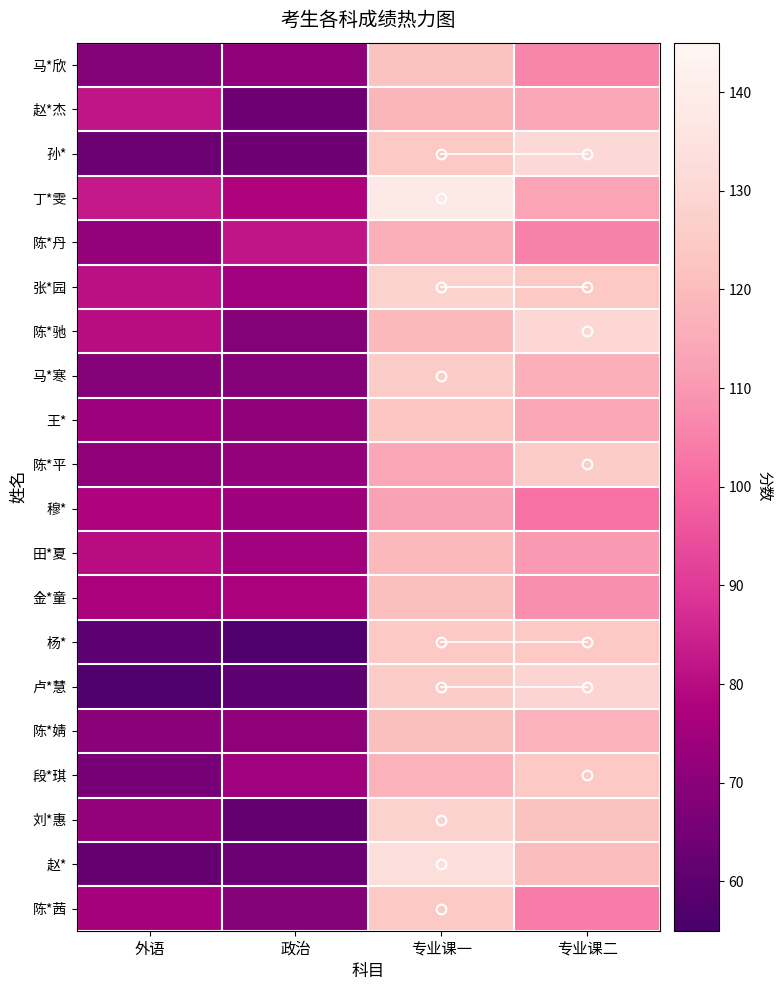

Reading left to right, transcribe all the data shown in this chart.

马*欣: 外语=69	政治=71	专业课一=122	专业课二=106
赵*杰: 外语=82	政治=64	专业课一=118	专业课二=114
孙*: 外语=63	政治=64	专业课一=124	专业课二=131
丁*雯: 外语=83	政治=78	专业课一=138	专业课二=113
陈*丹: 外语=72	政治=82	专业课一=116	专业课二=105
张*园: 外语=81	政治=75	专业课一=128	专业课二=124
陈*驰: 外语=80	政治=69	专业课一=119	专业课二=130
马*寒: 外语=69	政治=69	专业课一=126	专业课二=116
王*: 外语=74	政治=71	专业课一=123	专业课二=114
陈*平: 外语=71	政治=72	专业课一=114	专业课二=126
穆*: 外语=78	政治=74	专业课一=112	专业课二=102
田*夏: 外语=80	政治=75	专业课一=119	专业课二=110
金*童: 外语=77	政治=77	专业课一=121	专业课二=108
杨*: 外语=60	政治=57	专业课一=124	专业课二=124
卢*慧: 外语=57	政治=60	专业课一=126	专业课二=129
陈*婧: 外语=70	政治=71	专业课一=121	专业课二=117
段*琪: 外语=66	政治=75	专业课一=117	专业课二=124
刘*惠: 外语=72	政治=61	专业课一=128	专业课二=122
赵*: 外语=62	政治=63	专业课一=133	专业课二=120
陈*茜: 外语=76	政治=69	专业课一=124	专业课二=104